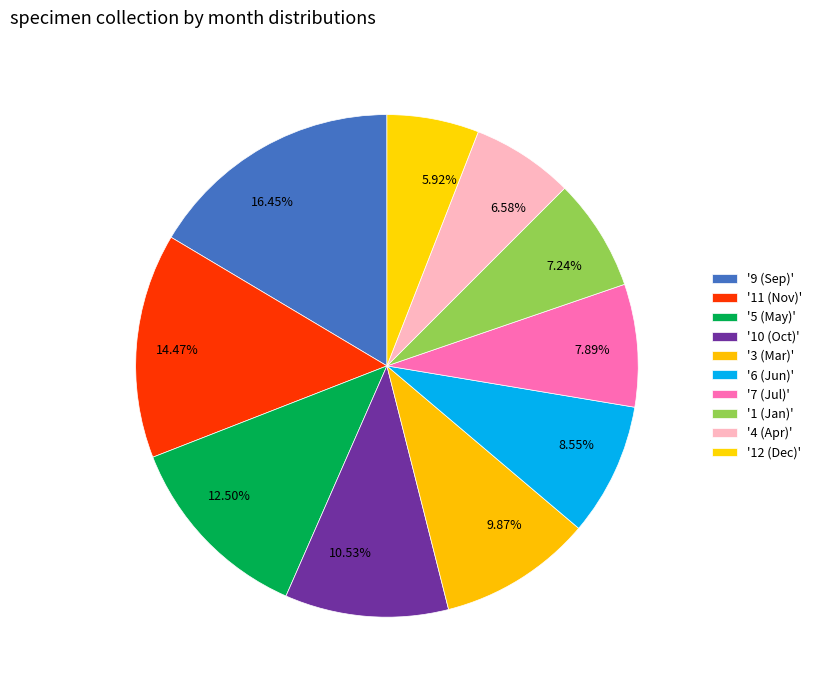

Do 6.58% and 5.92% together represent more than half of the pie?

No